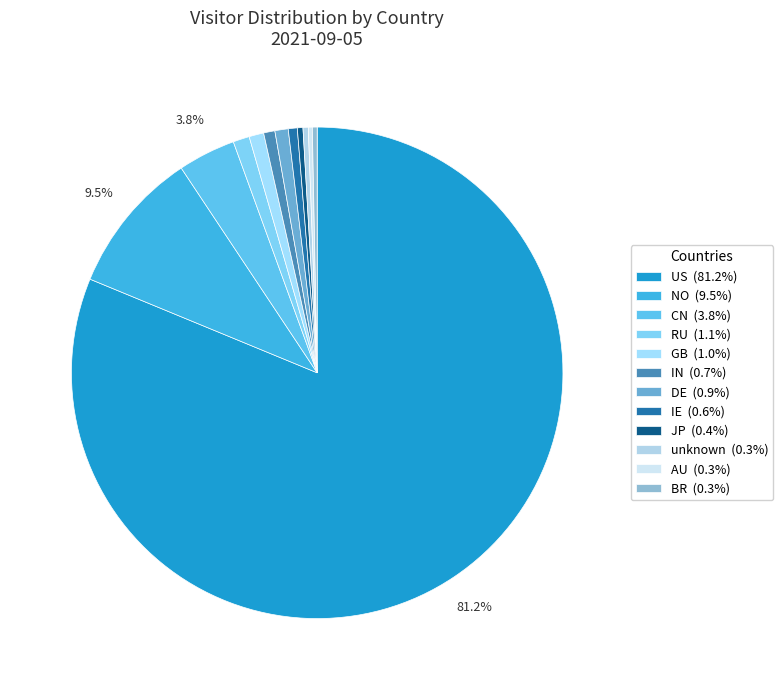

To the nearest percent, what is the combined percentage of DE and unknown?

1%